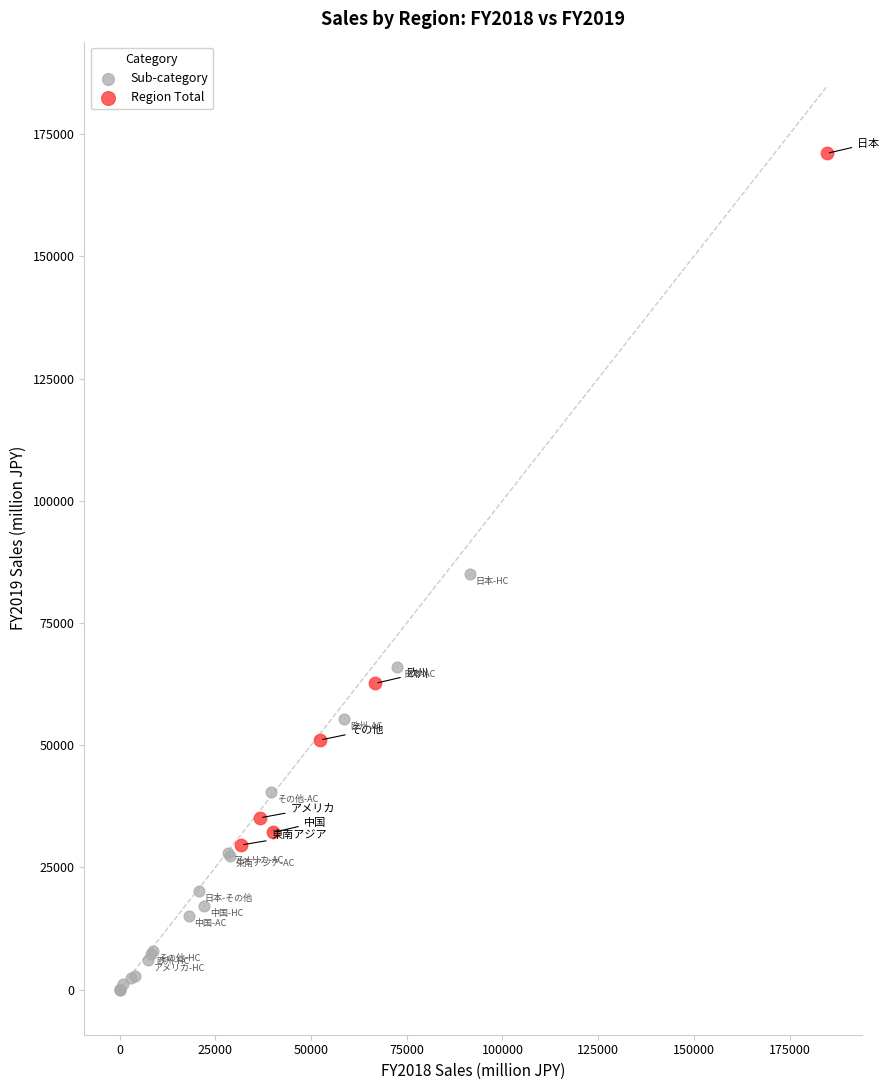

Which series contains the lowest Y value?

Sub-category